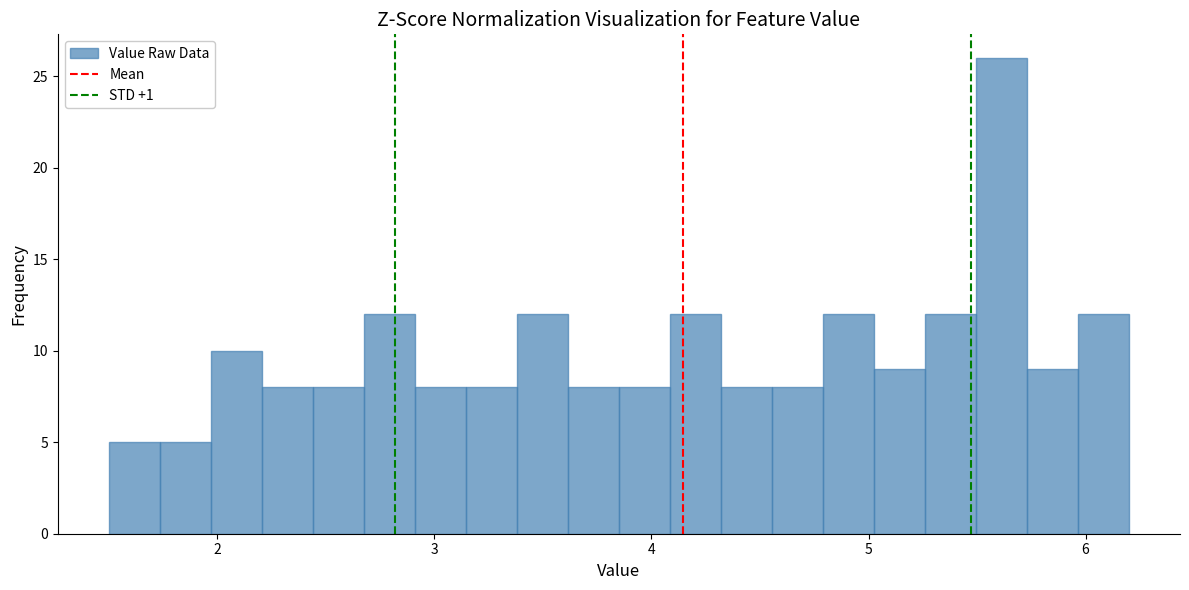

Read against the x-axis, roughly where is the centre of the tallest bar?

5.6